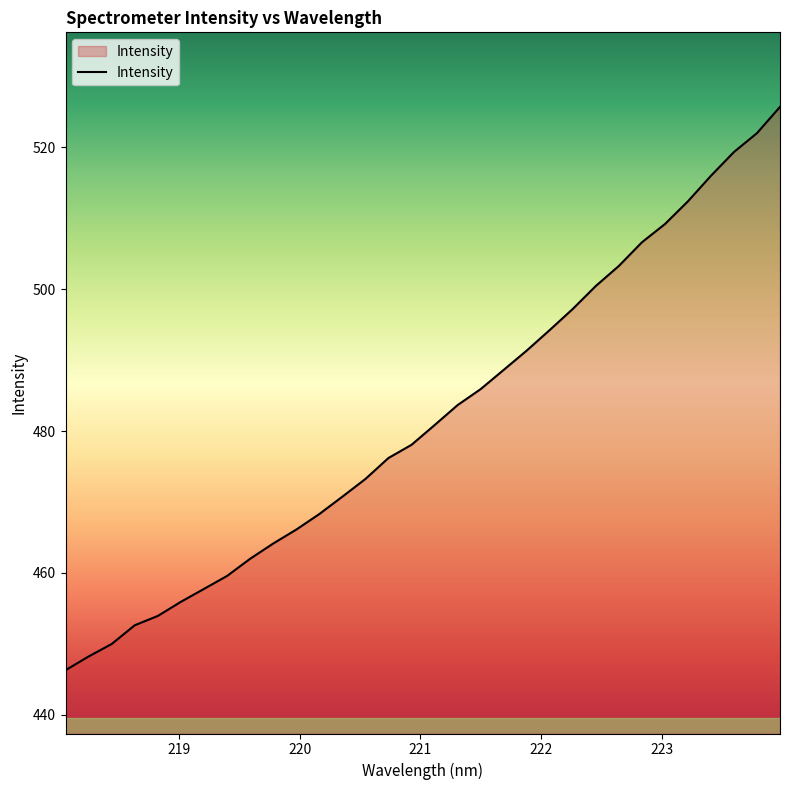

What is the difference between the maximum and minimum values?

79.4